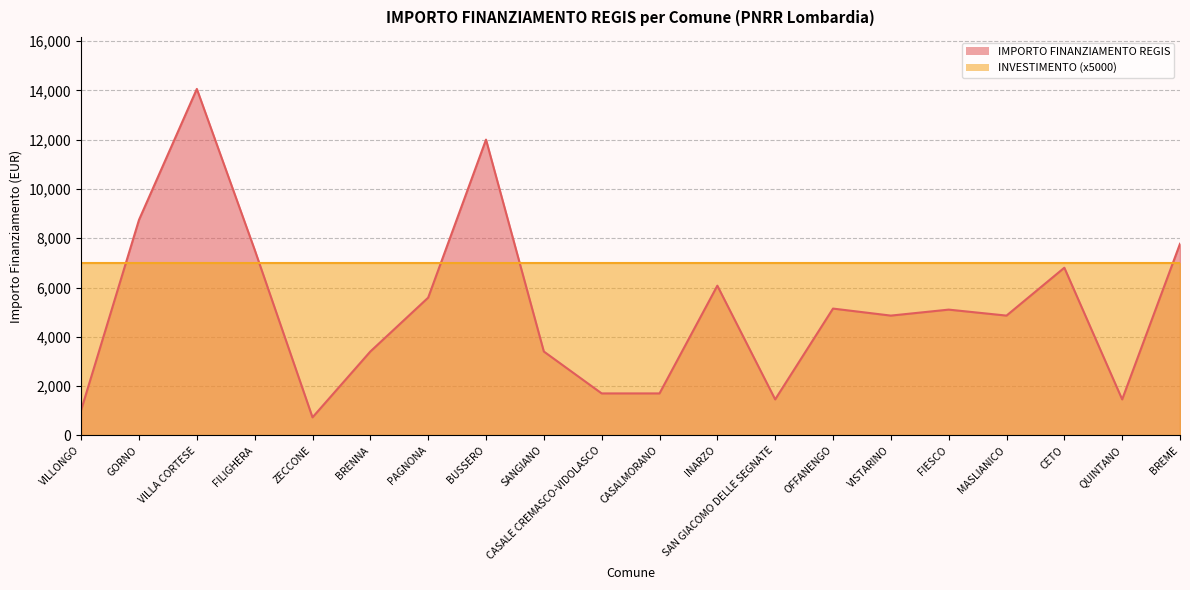

What is the label of the 18th point from the left?

CETO